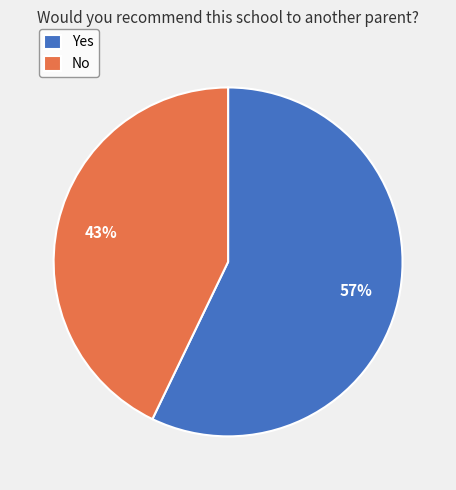

To the nearest percent, what portion does No represent?

43%